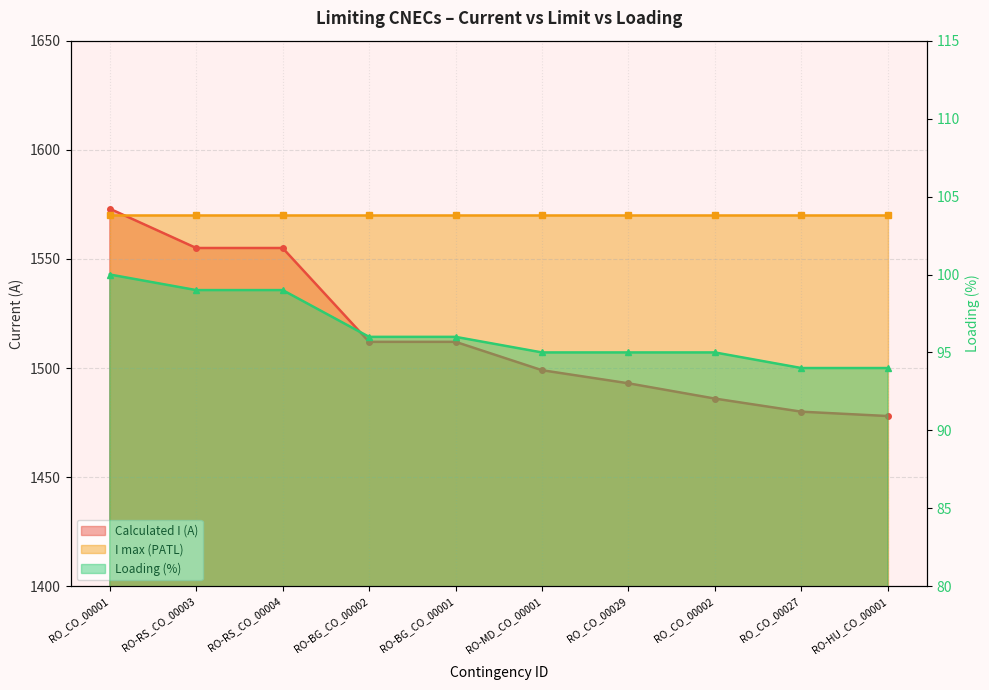

What is the lowest value of the Calculated I (A) series?

1478